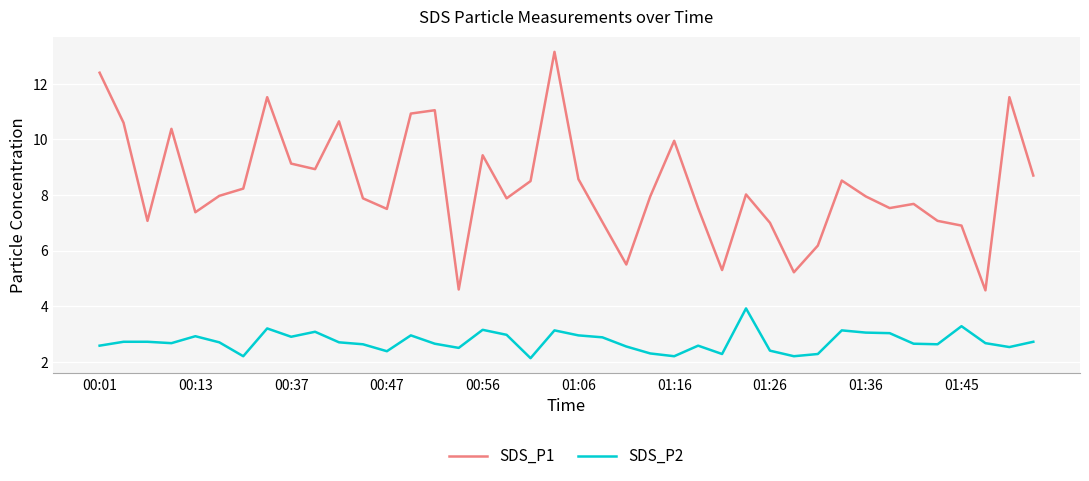

Which series has the largest total across all categories?

SDS_P1